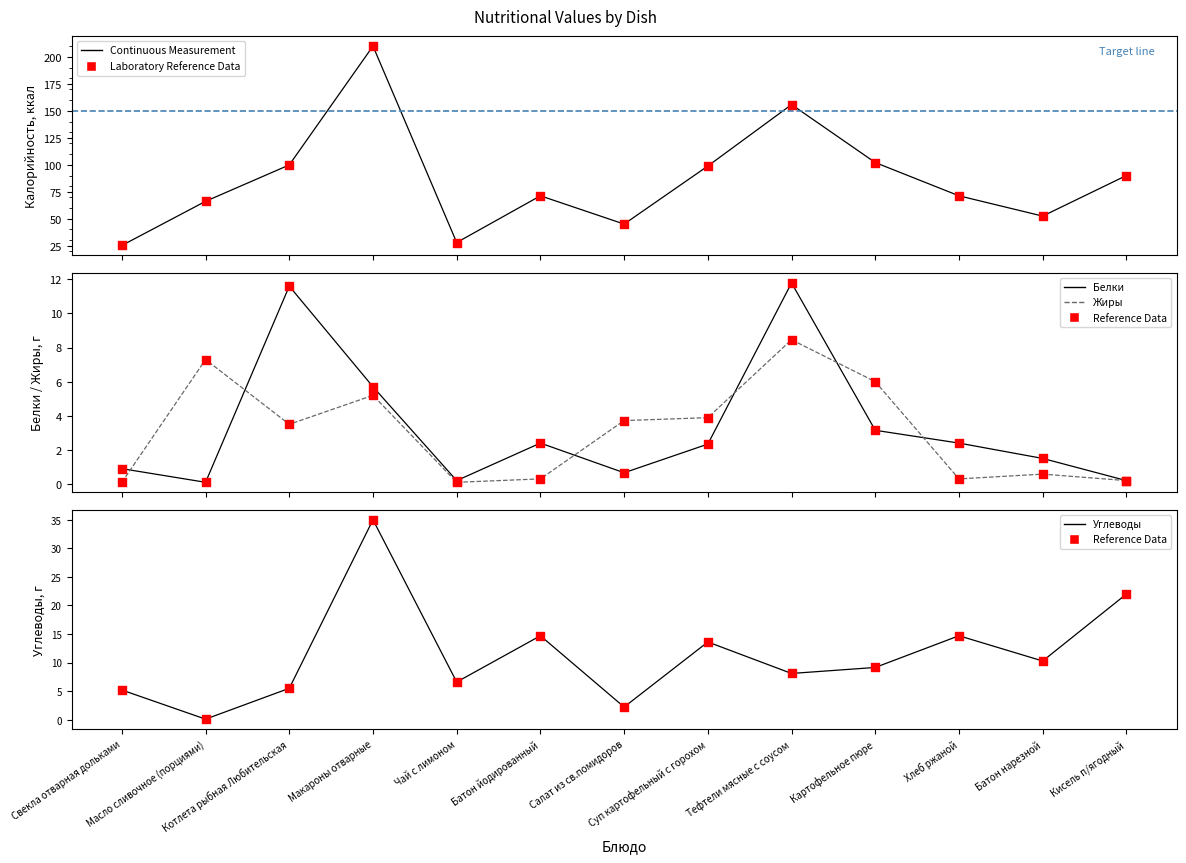

At how many categories does at least one series exceed 144?

2